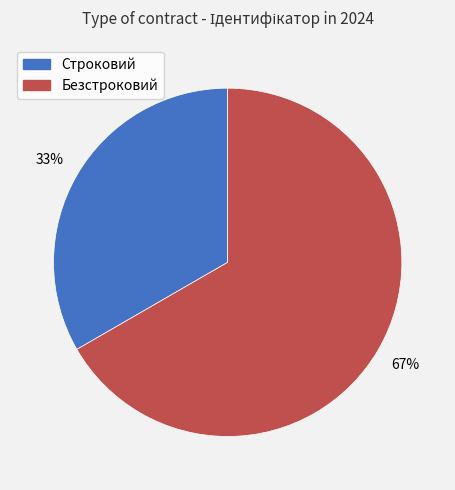

To the nearest percent, what is the average slice percentage?

50%